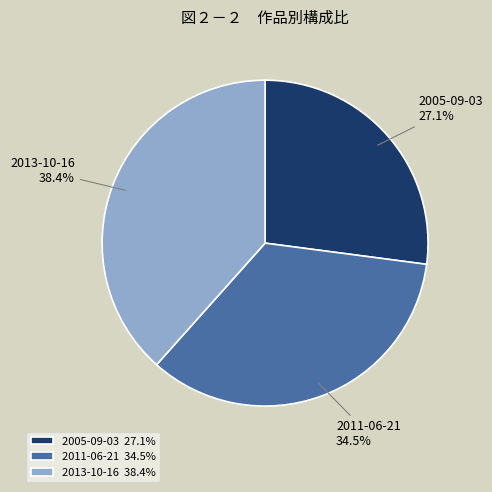

Which slice is the largest?

2013-10-16